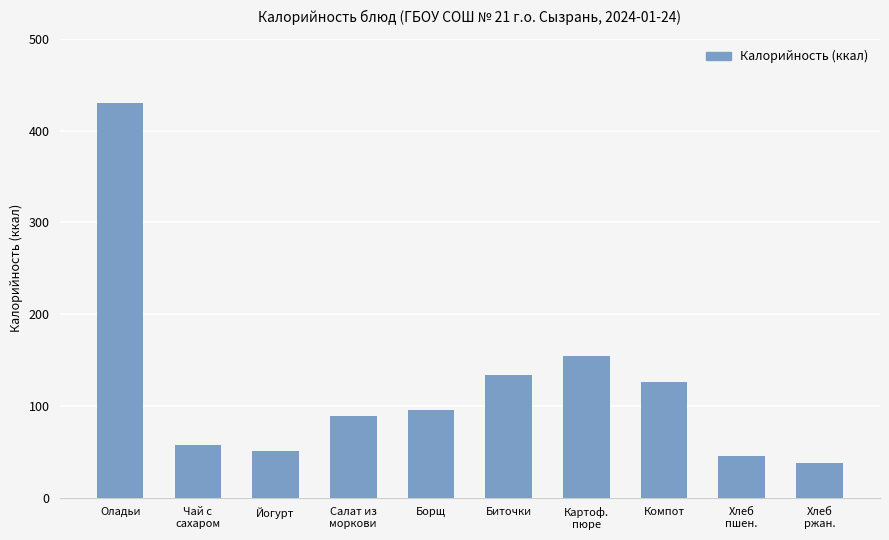

List the labels in order of value, smallest first.

Хлеб
ржан., Хлеб
пшен., Йогурт, Чай с
сахаром, Салат из
моркови, Борщ, Компот, Биточки, Картоф.
пюре, Оладьи